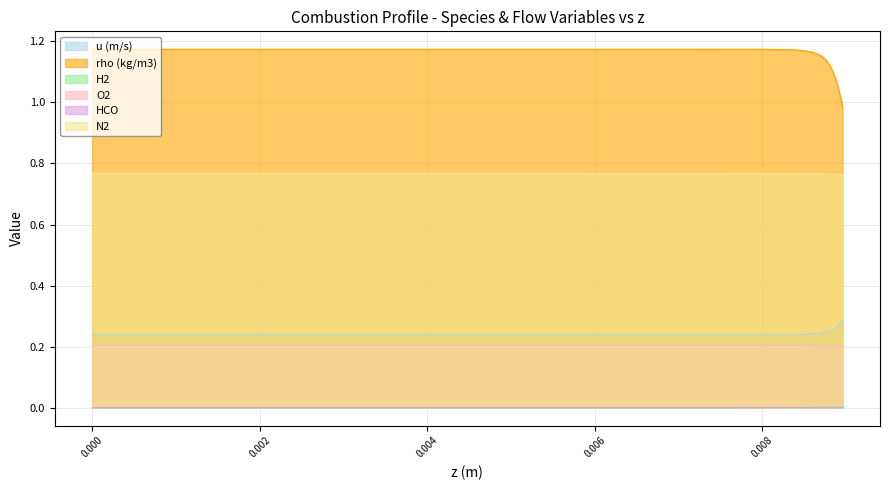

Which series has the largest range (max minus min)?

rho (kg/m3)